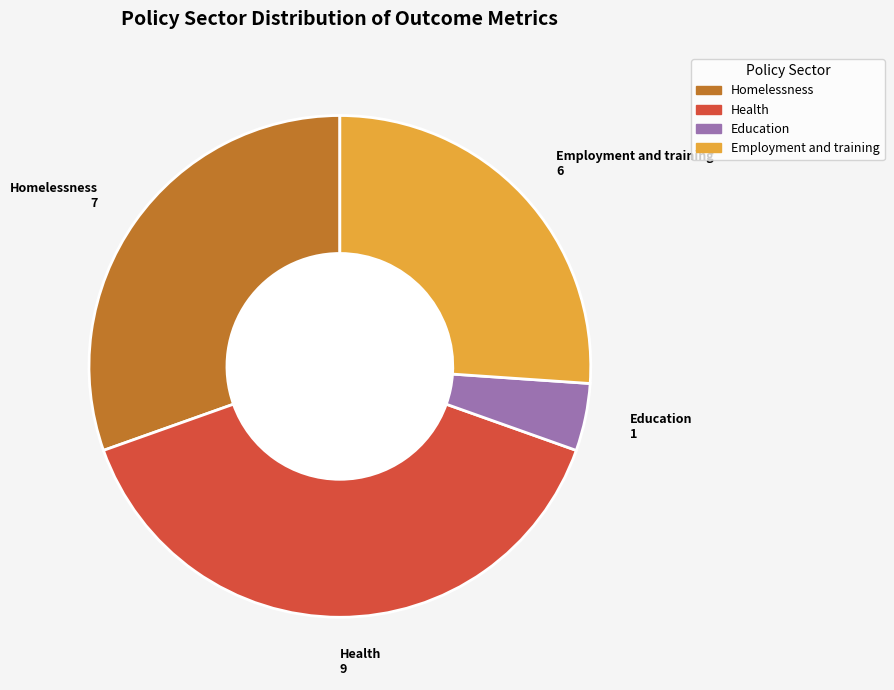

Is there any slice that represents more than half of the pie?

No